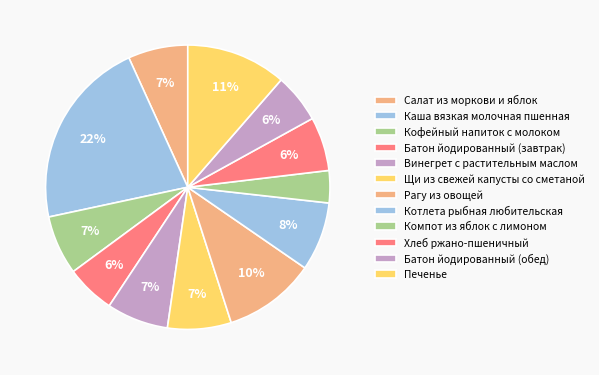

Does any single category account for the majority?

No